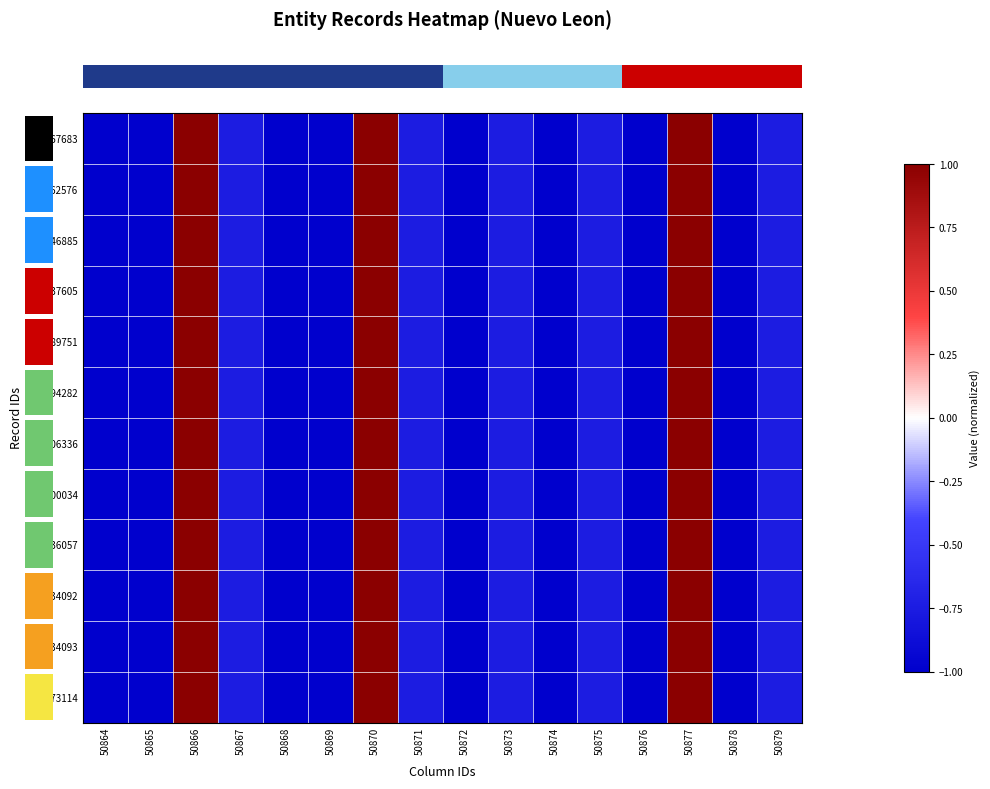

Which category has the lowest value across all series?

50864